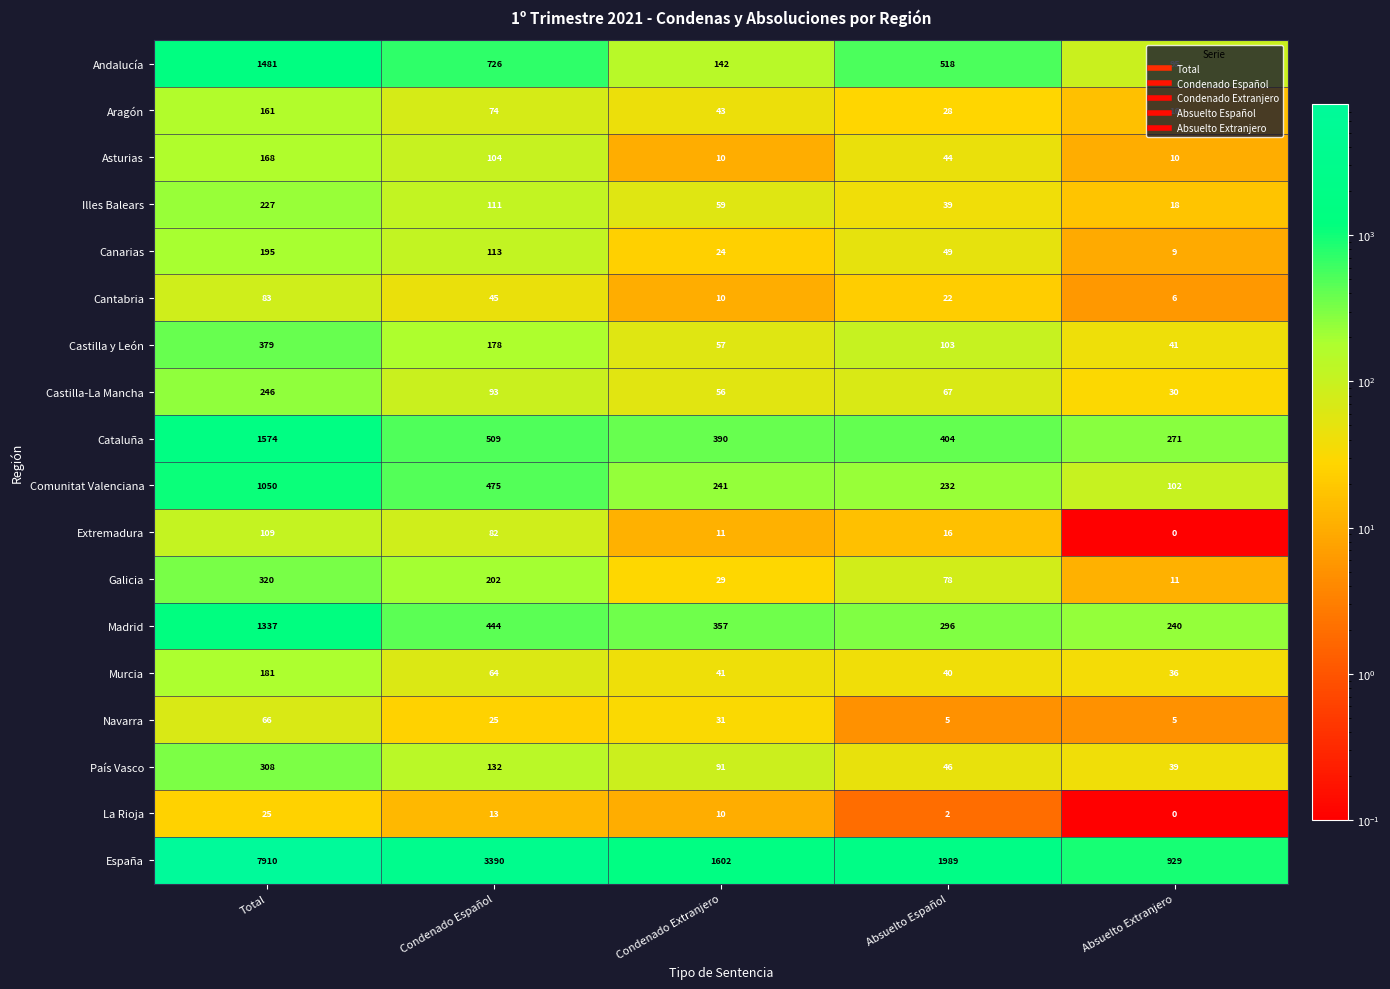

At which label does Andalucía first exceed 518?

Total